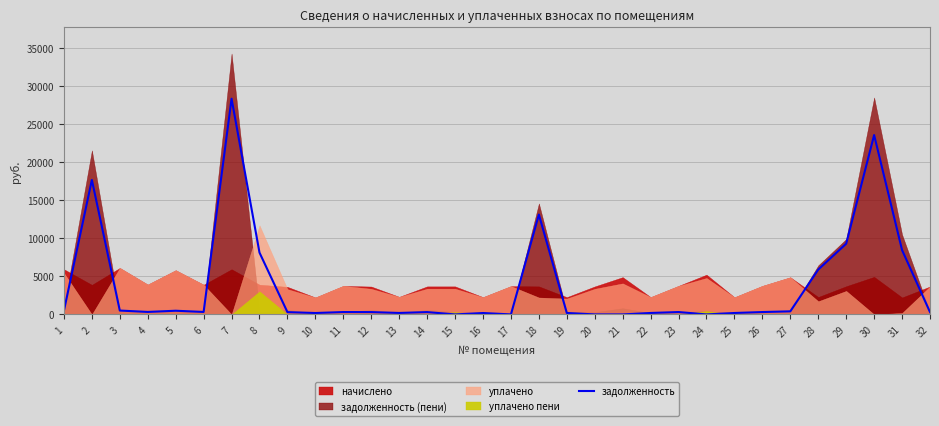

Reading left to right, extract all data points from this chart.

494.5	17657.2	508.6	326.9	483.6	324.4	28325.0	8115.8	300.3	184.6	312.4	305.0	191.8	306.7	0.2	182.8	1.8	13112.9	188.6	0.0	0.0	189.1	312.1	0.0	186.9	312.0	405.7	5890.6	9284.3	23551.0	8450.3	305.0